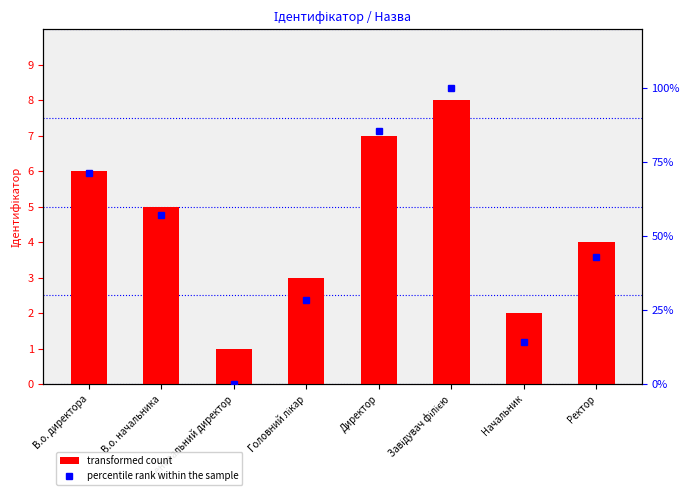

At which category is the sum across all series the highest?

Завідувач філією